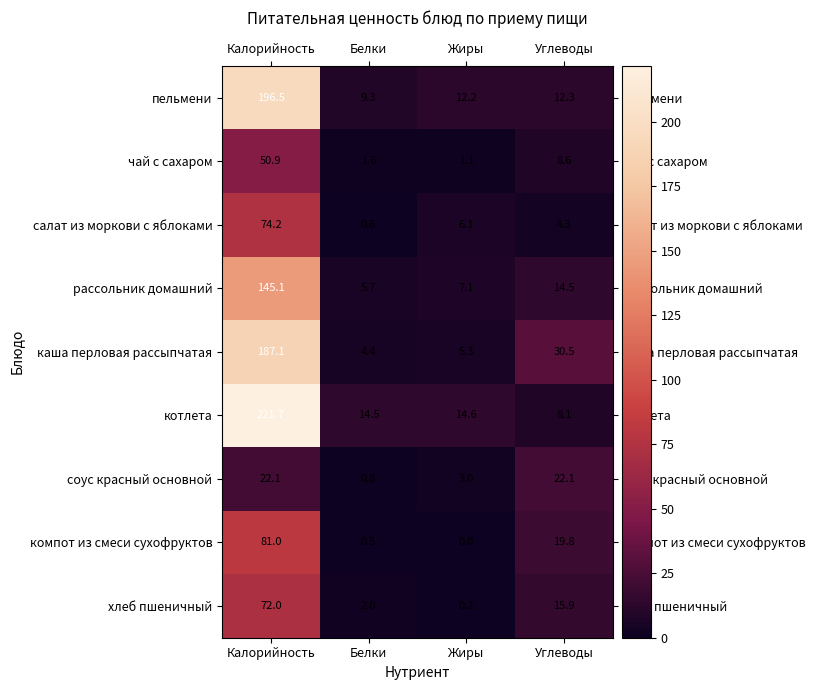

At Белки, list the series in order from largest to smallest.

котлета, пельмени, рассольник домашний, каша перловая рассыпчатая, хлеб пшеничный, чай с сахаром, соус красный основной, салат из моркови с яблоками, компот из смеси сухофруктов